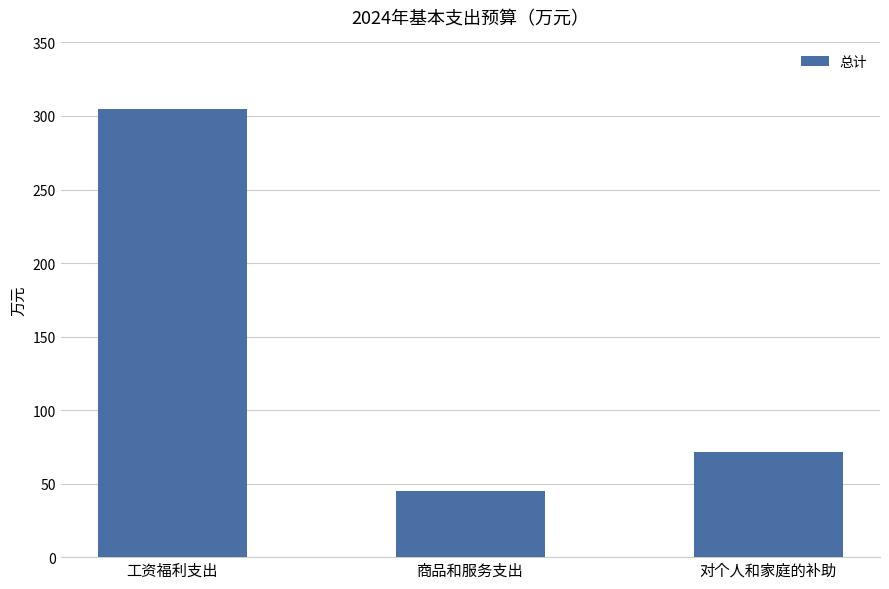

At which label does the data first exceed 71?

工资福利支出